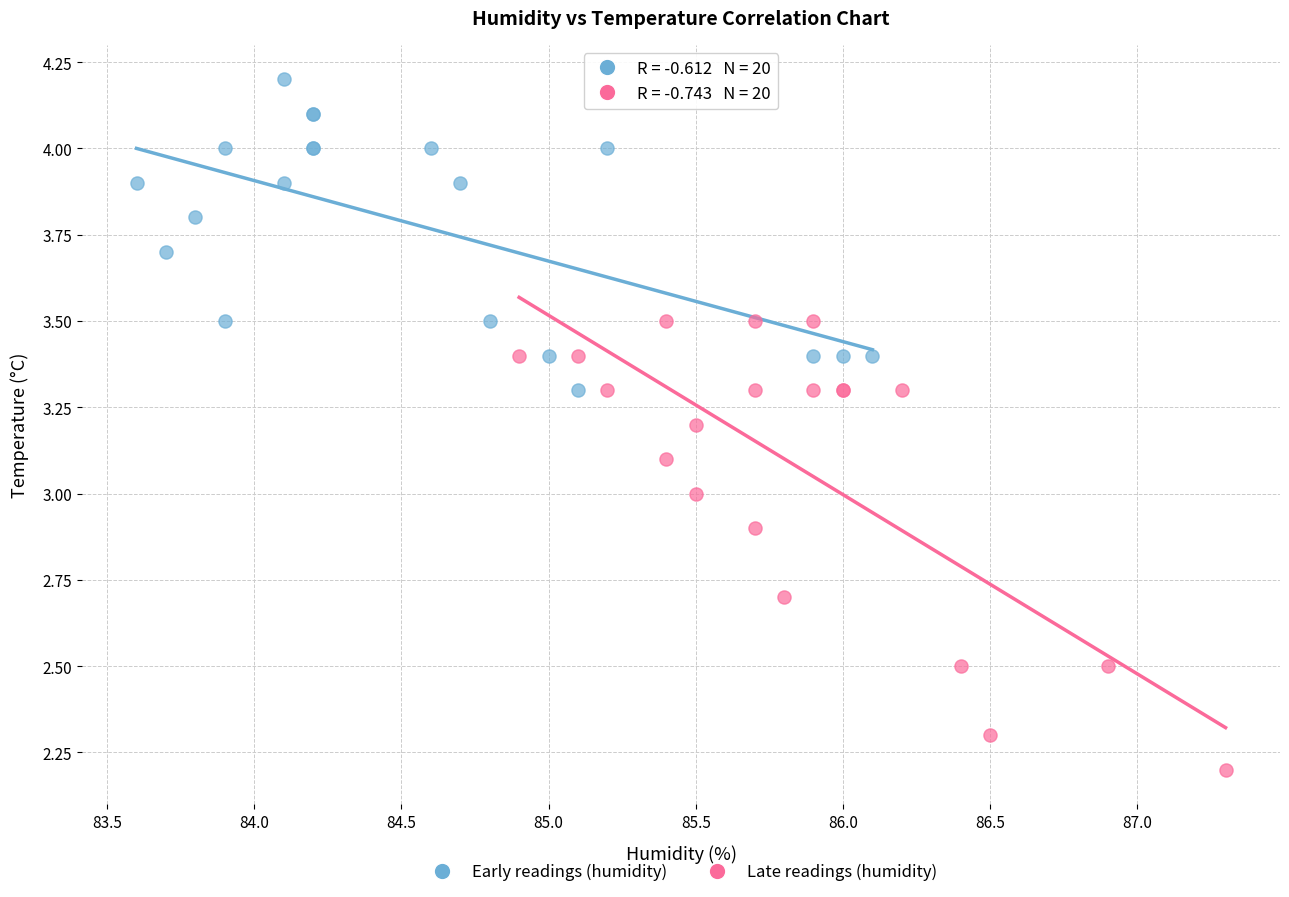

Which series contains the lowest Y value?

Late readings (humidity)